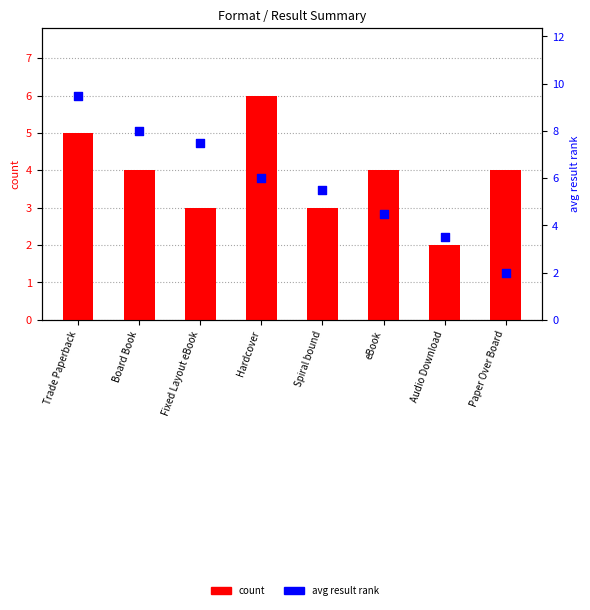

Which series has the largest Y range (max minus min)?

avg result rank